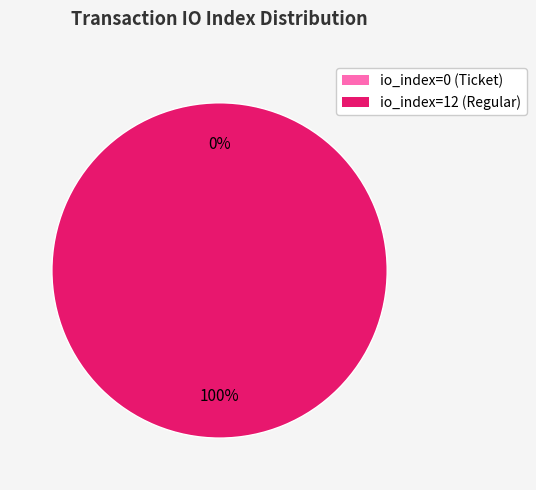

Is io_index=12 (Regular) the majority of the pie?

Yes